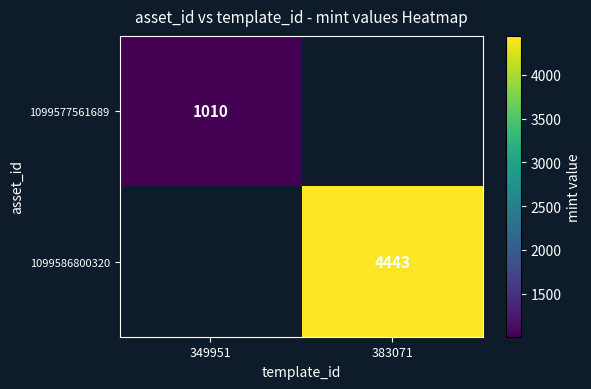

Is it true that 1099586800320 equals 2096 at 383071?

False